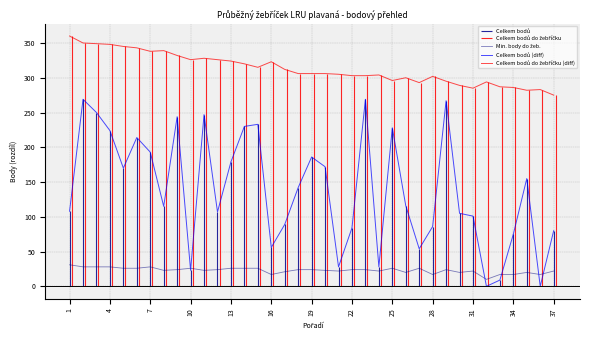

Is this an area chart (filled region under the line)?

No